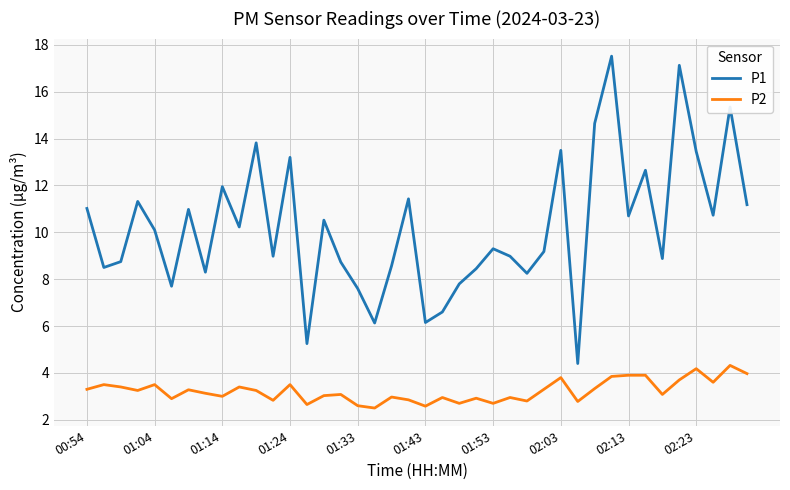

What is the highest value of the P1 series?

17.5